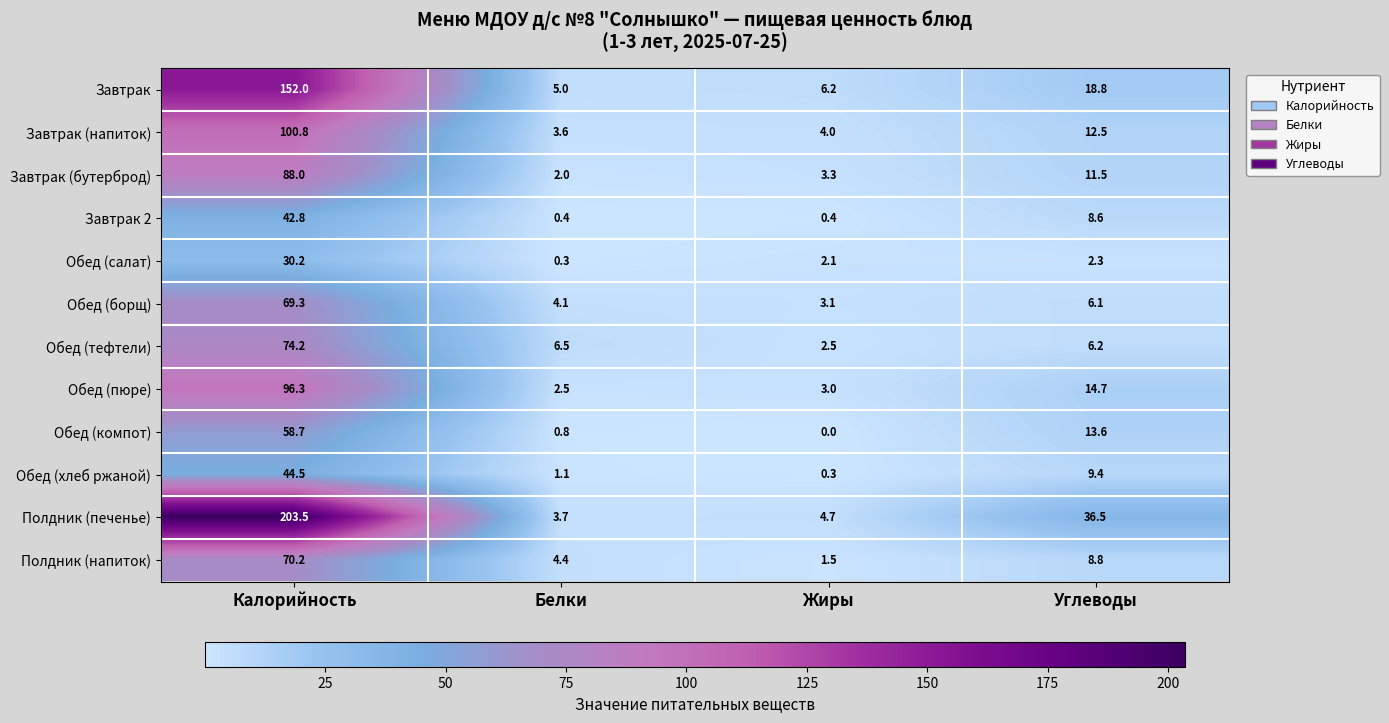

What is the maximum value shown in the chart?

203.5